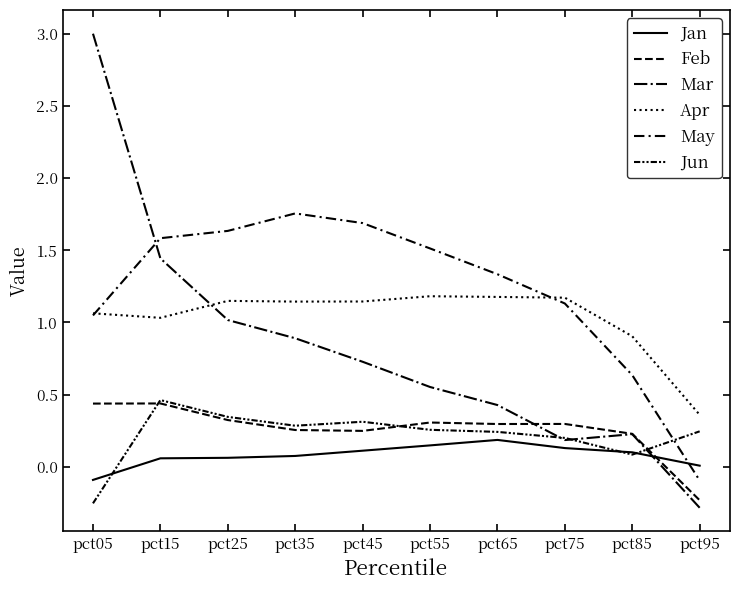

How many lines are shown in the chart?

6